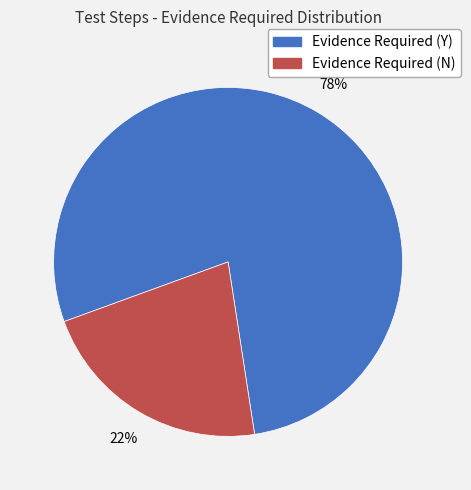

What percentage is the Evidence Required (N) slice, to the nearest percent?

22%